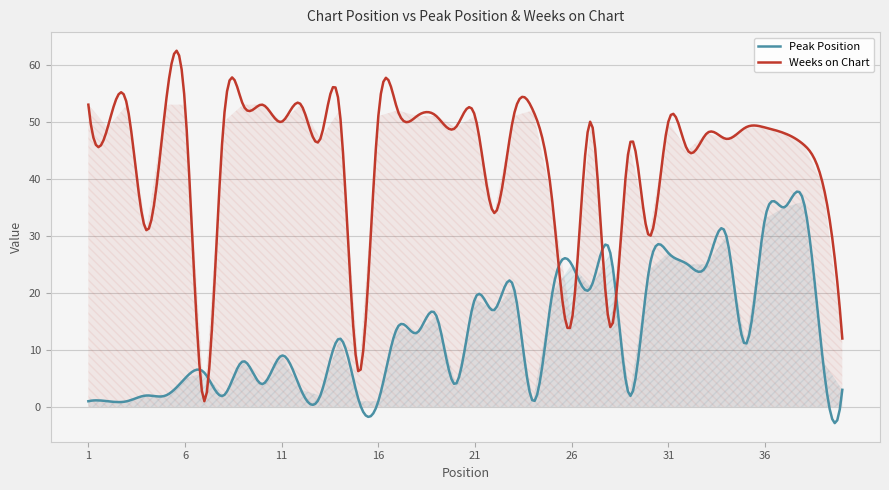

True or false: Weeks on Chart has more than 2 points higher than both neighbors.

True